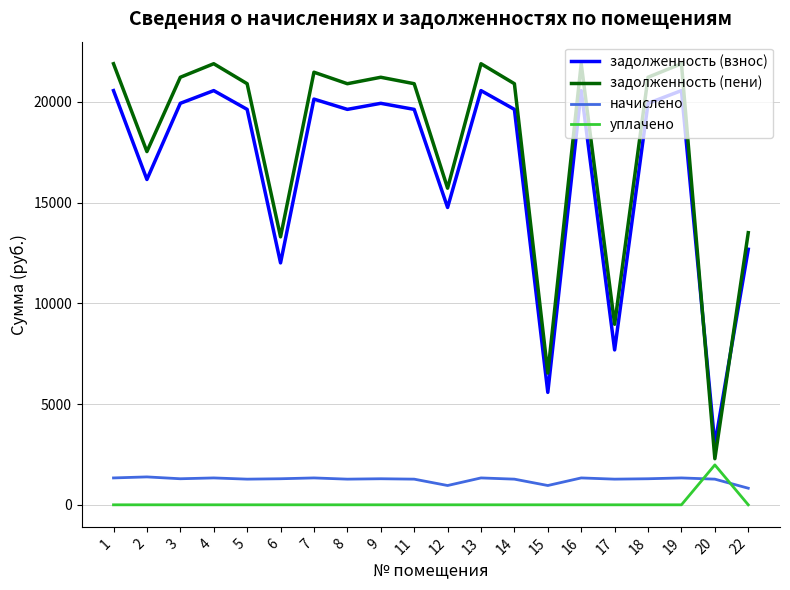

What is the lowest value of the задолженность (взнос) series?

2993.8